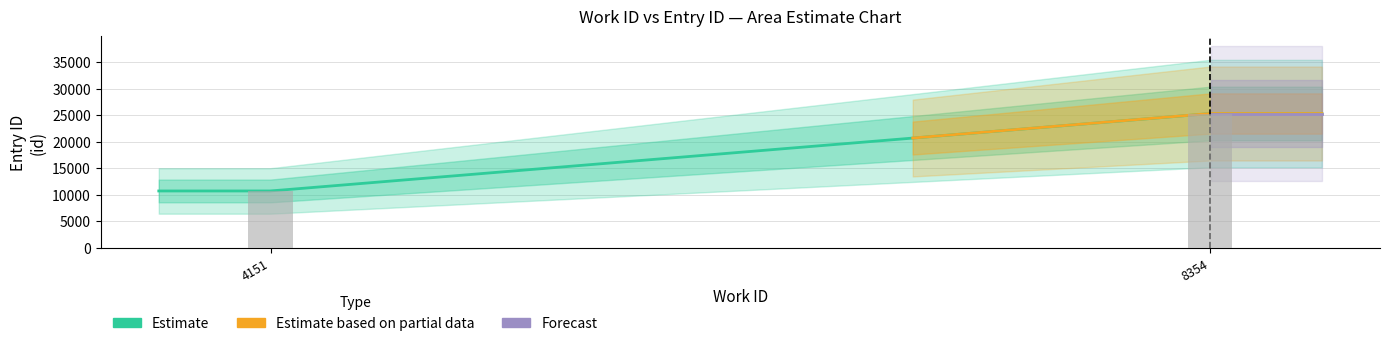

The work_id series shows 8354 at 8354. True or false?

True